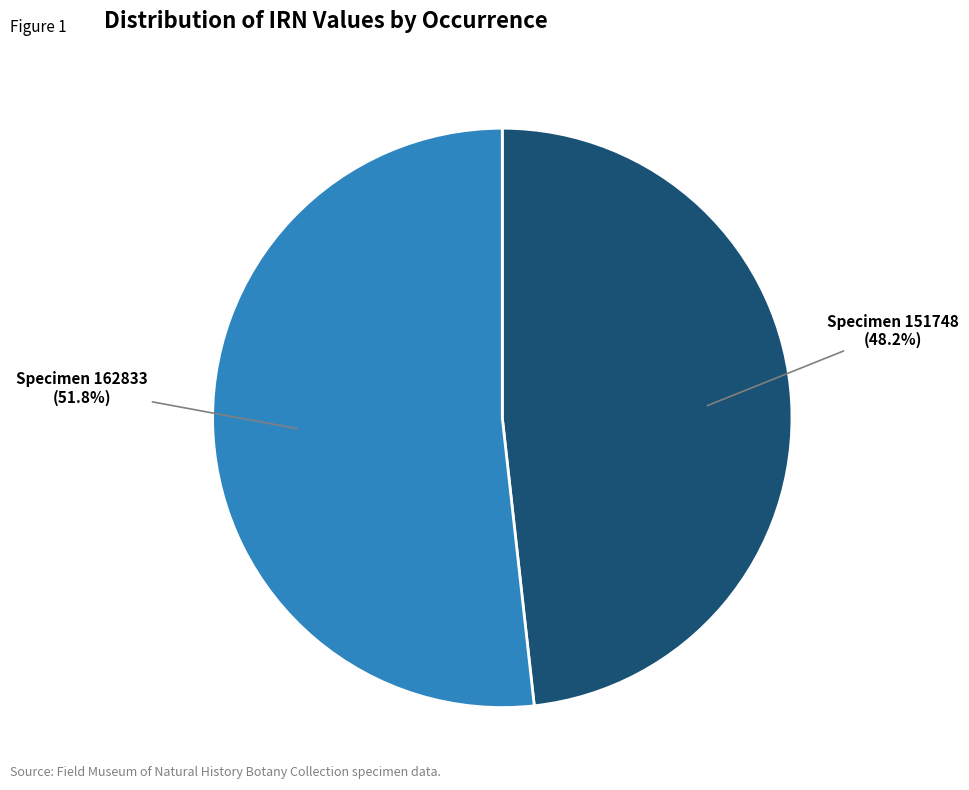

Combined, do Specimen 162833 and Specimen 151748 account for over 50%?

Yes